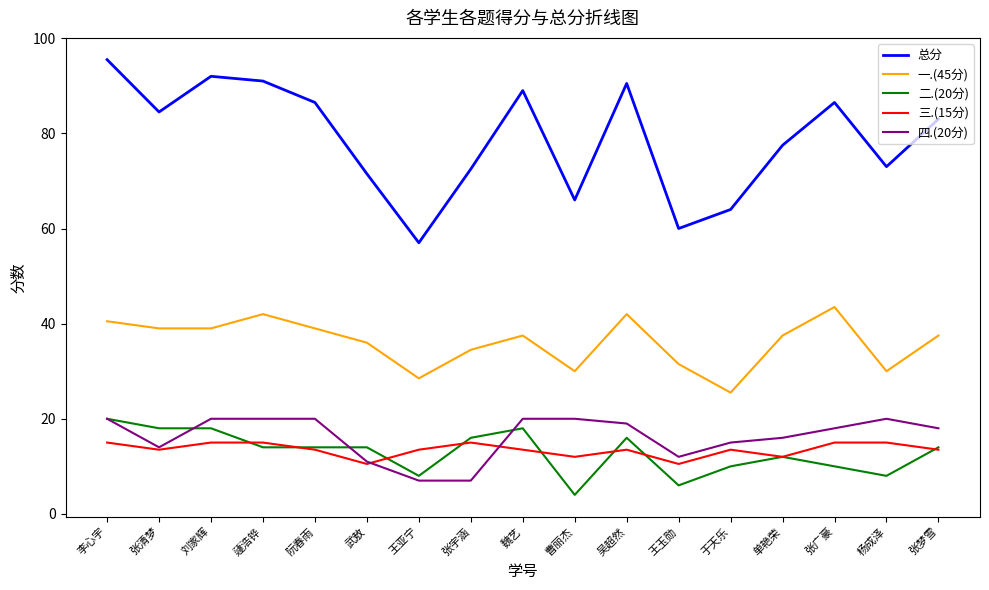

True or false: 一.(45分) and 总分 intersect in this chart.

False